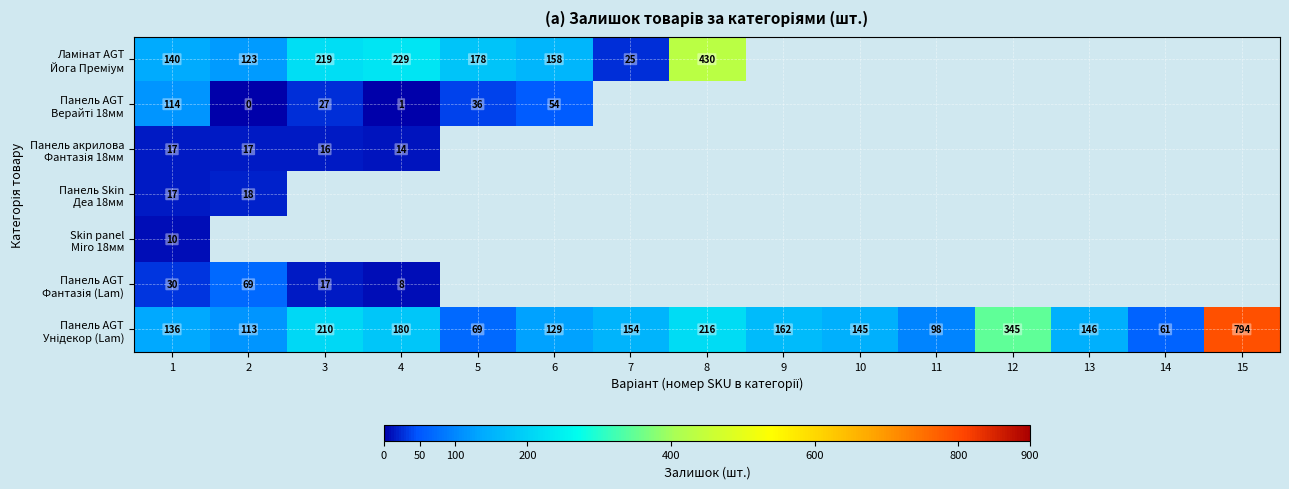

Between 7 and 6, which is larger?

6